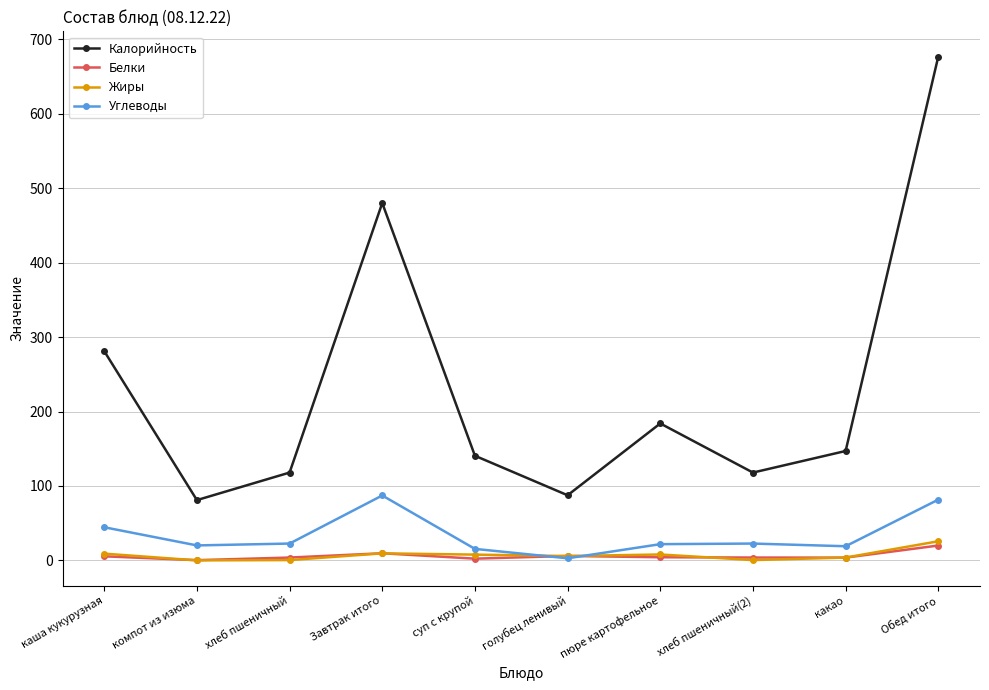

What is the spread (max minus min) of values at какао?

143.3